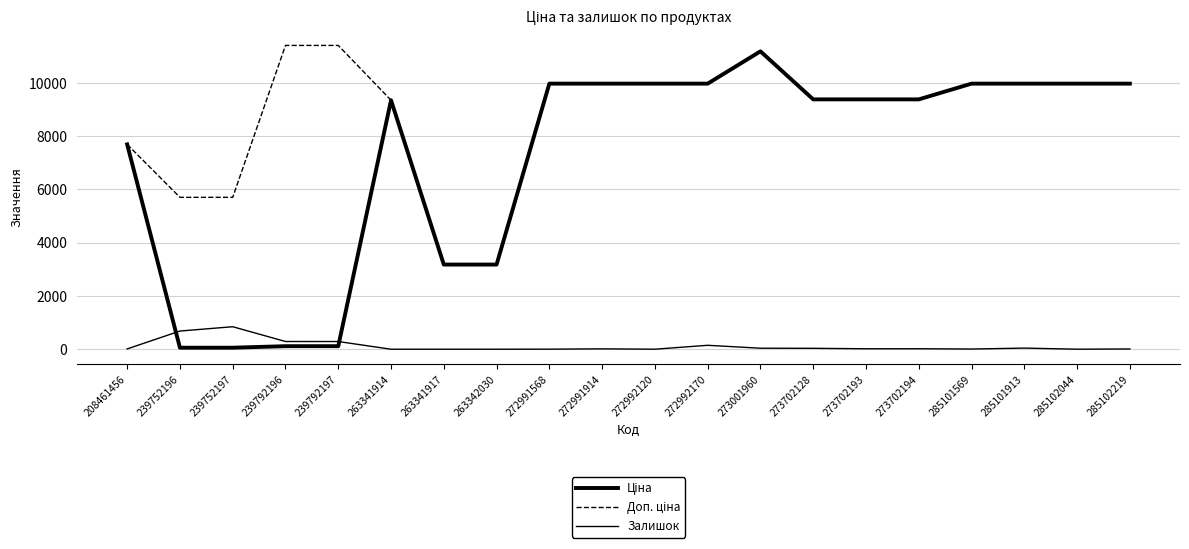

How many lines are shown in the chart?

3